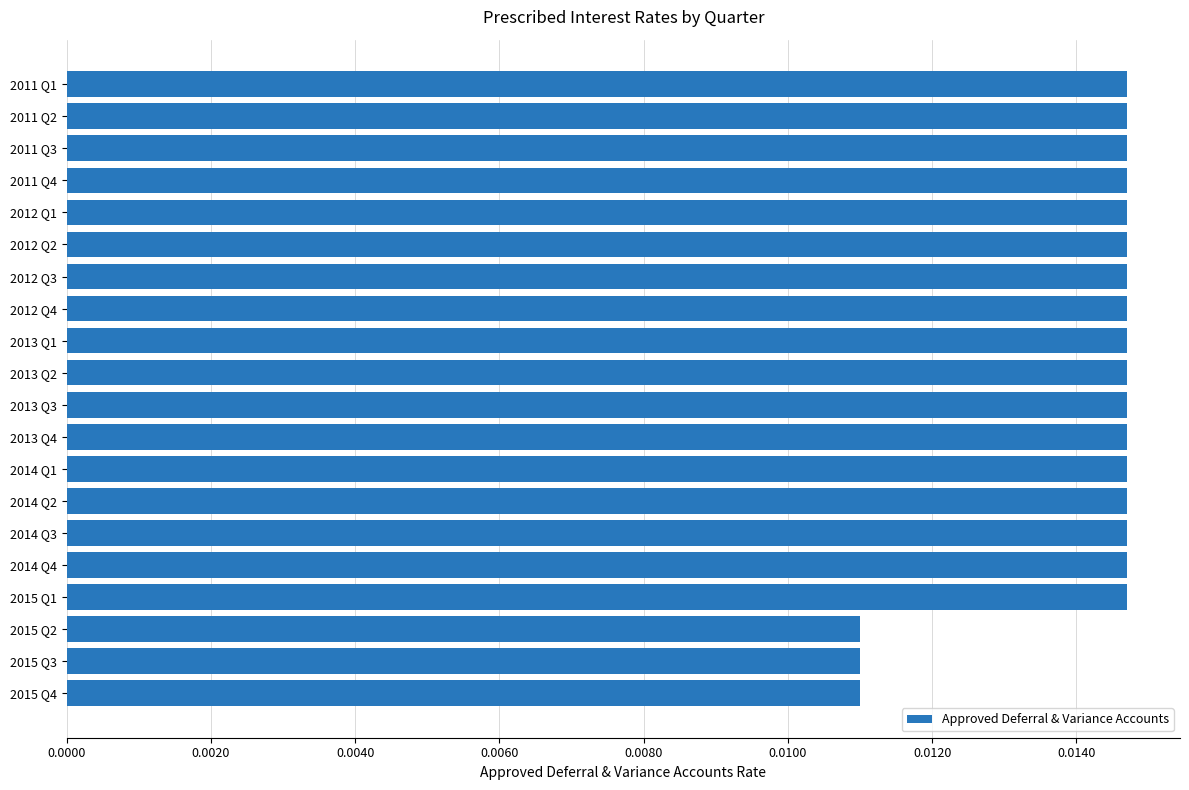

What position from the bottom is 2012 Q3?

14